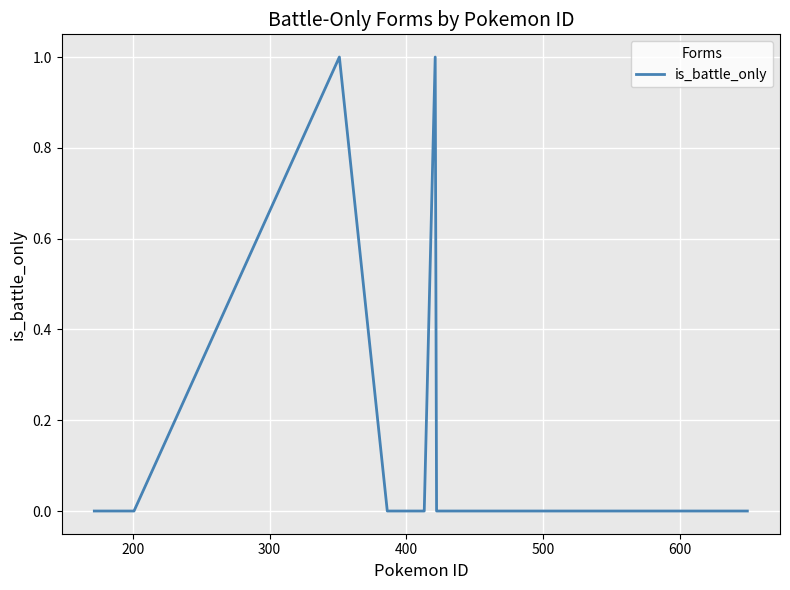

How many values are between 0 and 1?

19